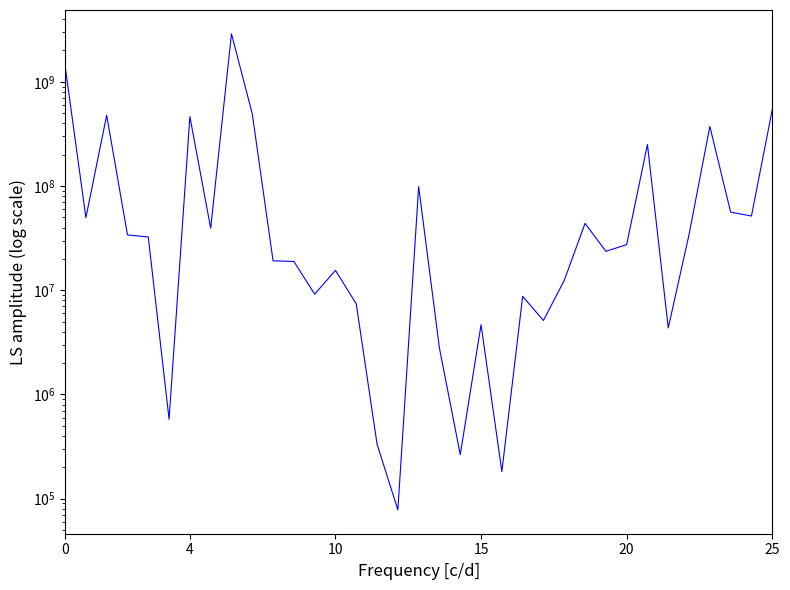

At which category does the chart reach its peak across all series?

8